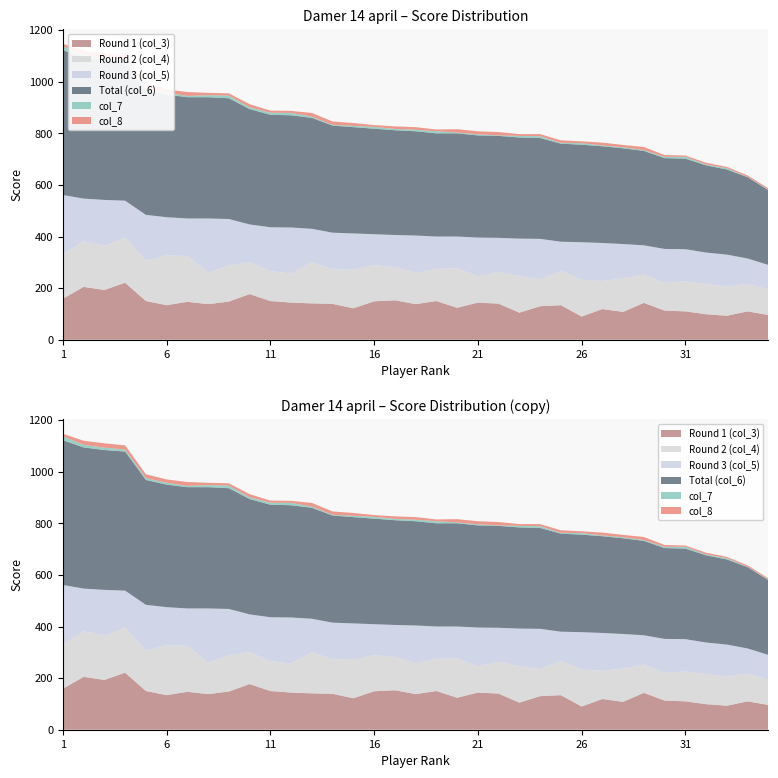

Reading left to right, transcribe all the data shown in this chart.

Round 1 (col_3): 1=159	2=205	3=193	4=221	5=150	6=134	7=147	8=138	9=148	10=177	11=150	12=144	13=141	14=139	15=122	16=149	17=153	18=138	19=150	20=124	21=144	22=140	23=105	24=130	25=134	26=90	27=119	28=108	29=143	30=113	31=110	32=99	33=93	34=110	35=96
Round 2 (col_4): 1=172	2=177	3=171	4=175	5=157	6=193	7=178	8=122	9=140	10=124	11=116	12=113	13=159	14=134	15=149	16=140	17=129	18=120	19=125	20=153	21=102	22=123	23=141	24=105	25=133	26=143	27=109	28=129	29=110	30=107	31=116	32=118	33=113	34=107	35=99
Round 3 (col_5): 1=230	2=165	3=178	4=143	5=177	6=148	7=145	8=210	9=180	10=146	11=170	12=178	13=130	14=142	15=141	16=120	17=124	18=146	19=125	20=123	21=150	22=132	23=146	24=156	25=113	26=145	27=147	28=134	29=113	30=132	31=125	32=121	33=124	34=98	35=95
Total (col_6): 1=561	2=547	3=542	4=539	5=484	6=475	7=470	8=470	9=468	10=447	11=436	12=435	13=430	14=415	15=412	16=409	17=406	18=404	19=400	20=400	21=396	22=395	23=392	24=391	25=380	26=378	27=375	28=371	29=366	30=352	31=351	32=338	33=330	34=315	35=290
col_7: 1=15	2=10	3=9	4=8	5=7	6=7	7=5	8=8	9=10	10=7	11=8	12=9	13=5	14=3	15=5	16=7	17=5	18=6	19=8	20=3	21=4	22=2	23=6	24=7	25=3	26=6	27=3	28=4	29=3	30=5	31=7	32=3	33=5	34=1	35=2
col_8: 1=10	2=16	3=17	4=16	5=15	6=13	7=15	8=9	9=9	10=12	11=8	12=8	13=14	14=13	15=11	16=7	17=10	18=10	19=7	20=13	21=12	22=13	23=7	24=8	25=10	26=7	27=11	28=9	29=12	30=7	31=5	32=7	33=5	34=6	35=5